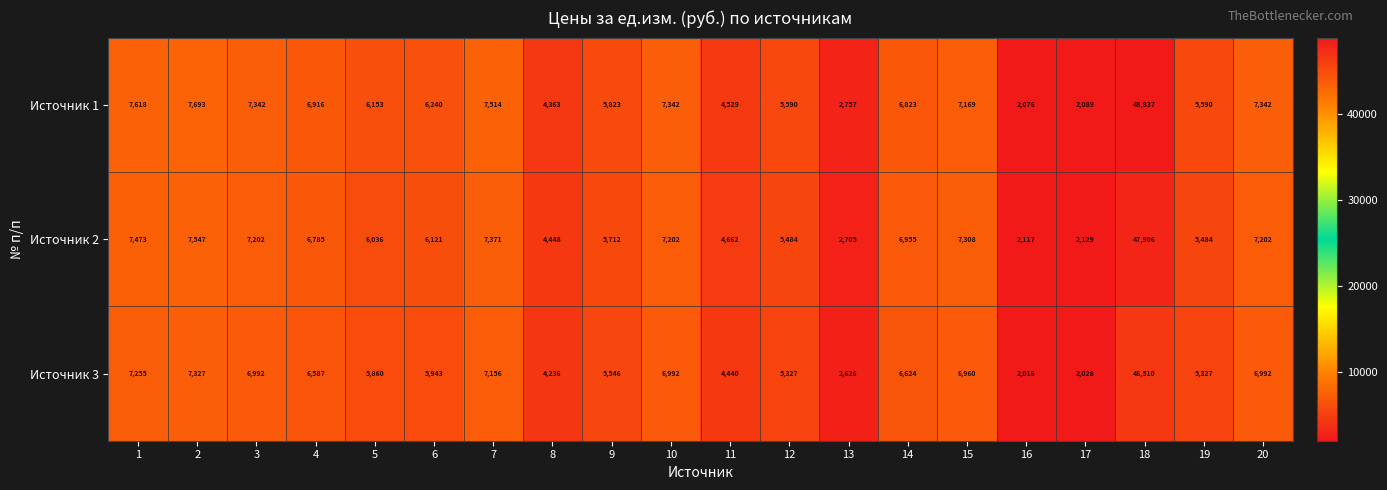

Which series has the largest range (max minus min)?

Источник 1